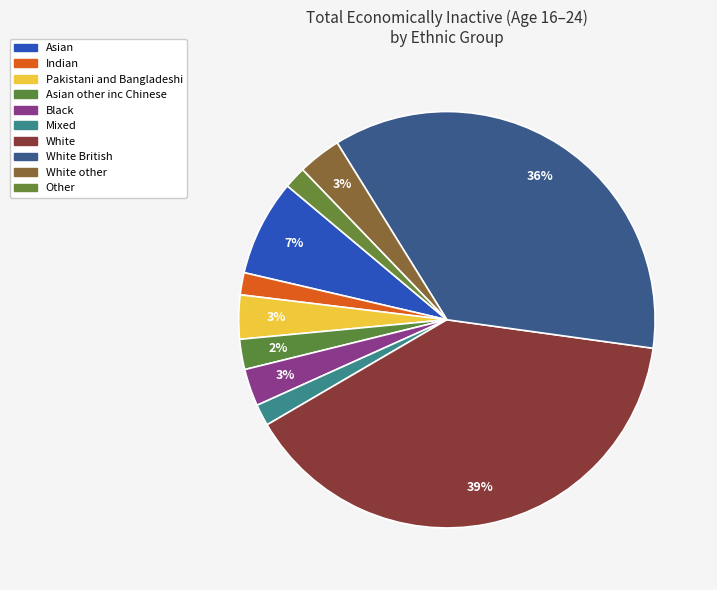

To the nearest percent, what percentage of the pie is Mixed?

2%